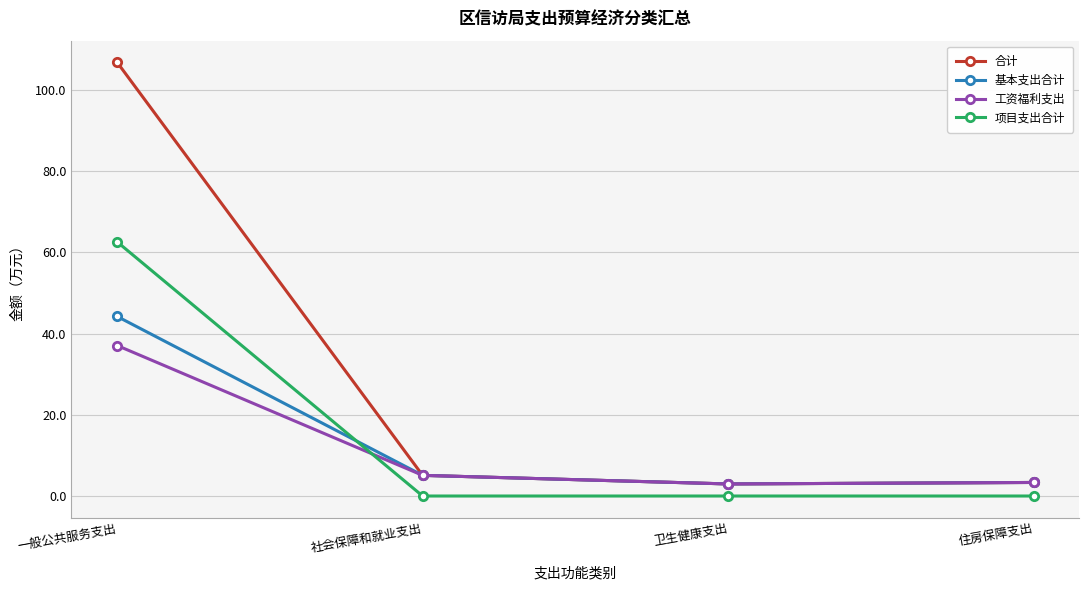

Is the value of 基本支出合计 at 一般公共服务支出 greater than the value of 项目支出合计 at 卫生健康支出?

Yes